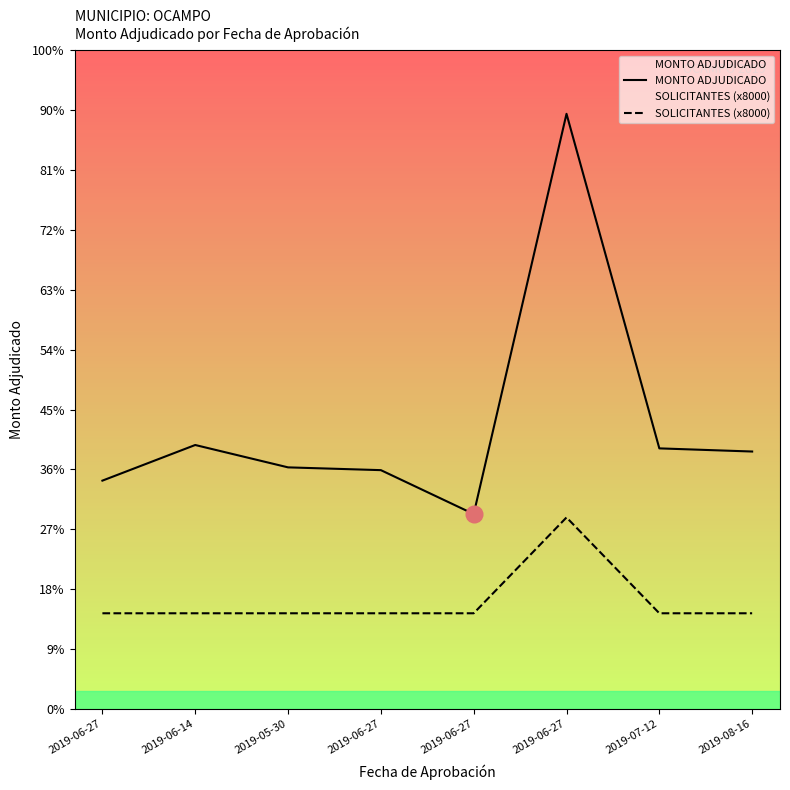

How many lines are shown in the chart?

2